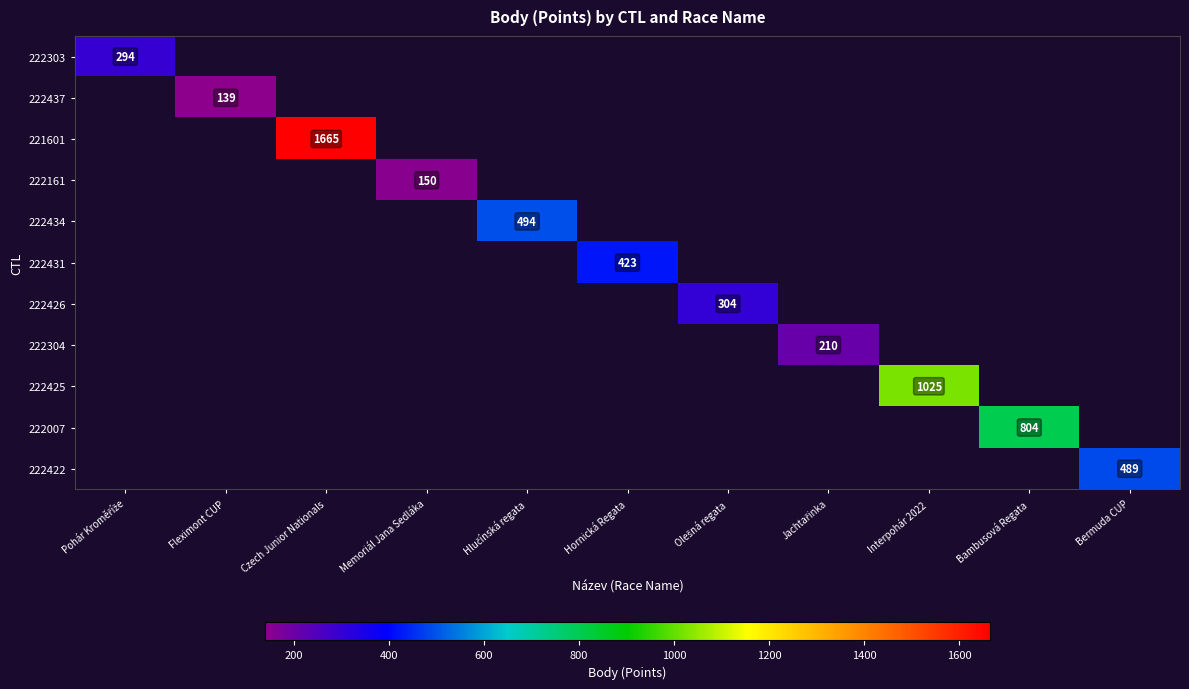

What is the maximum value shown in the chart?

1665.0